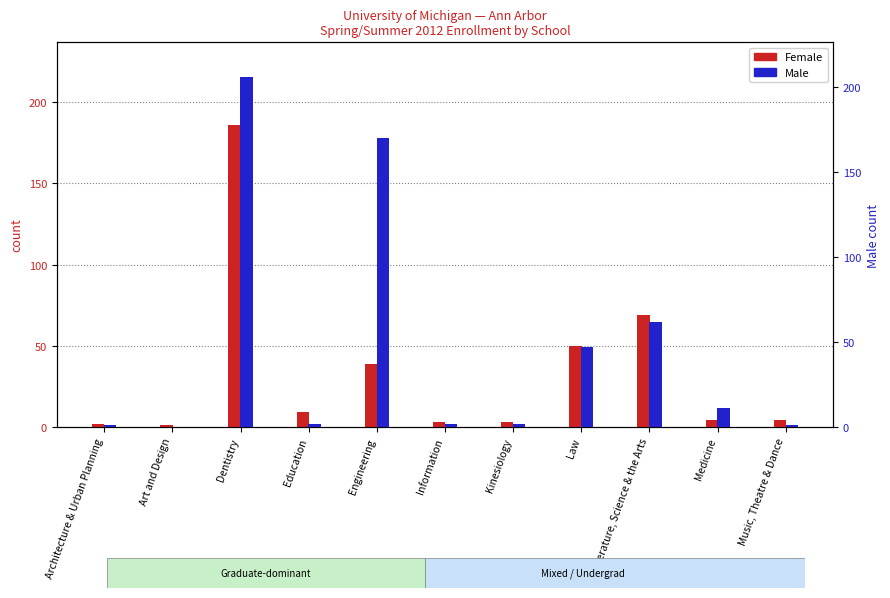

Are the bars horizontal?

No